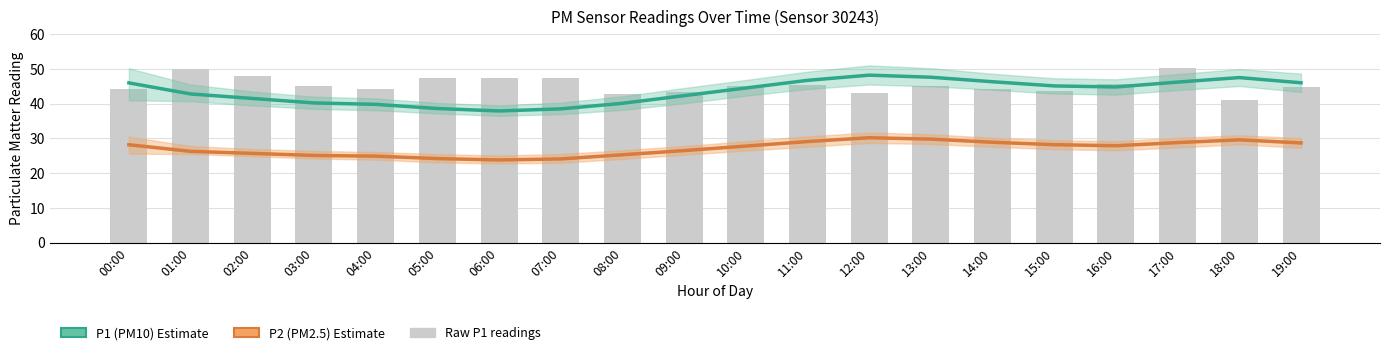

At how many categories does at least one series exceed 31?

20